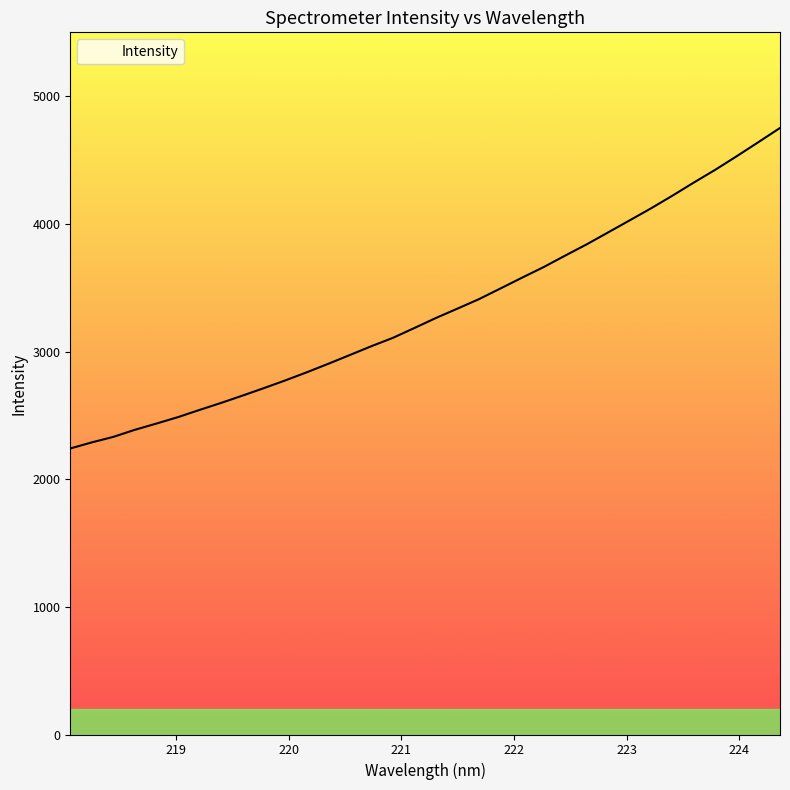

What is the smallest value displayed?

2240.4